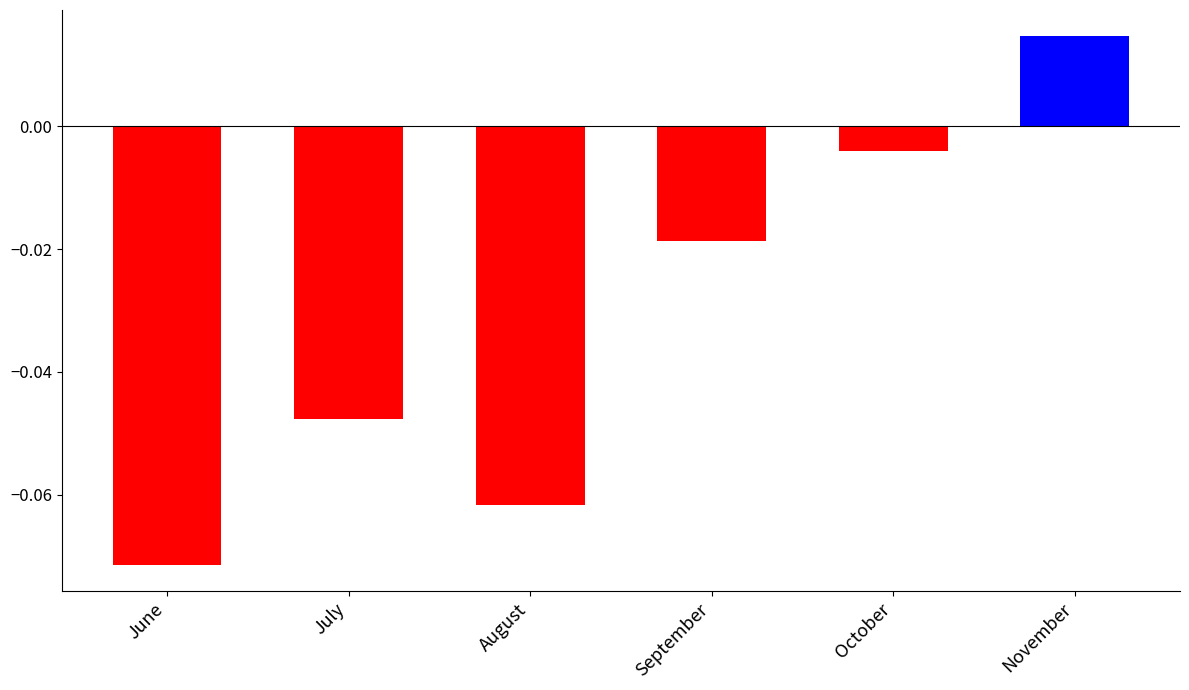

Rank the categories by value from lowest to highest.

June, August, July, September, October, November